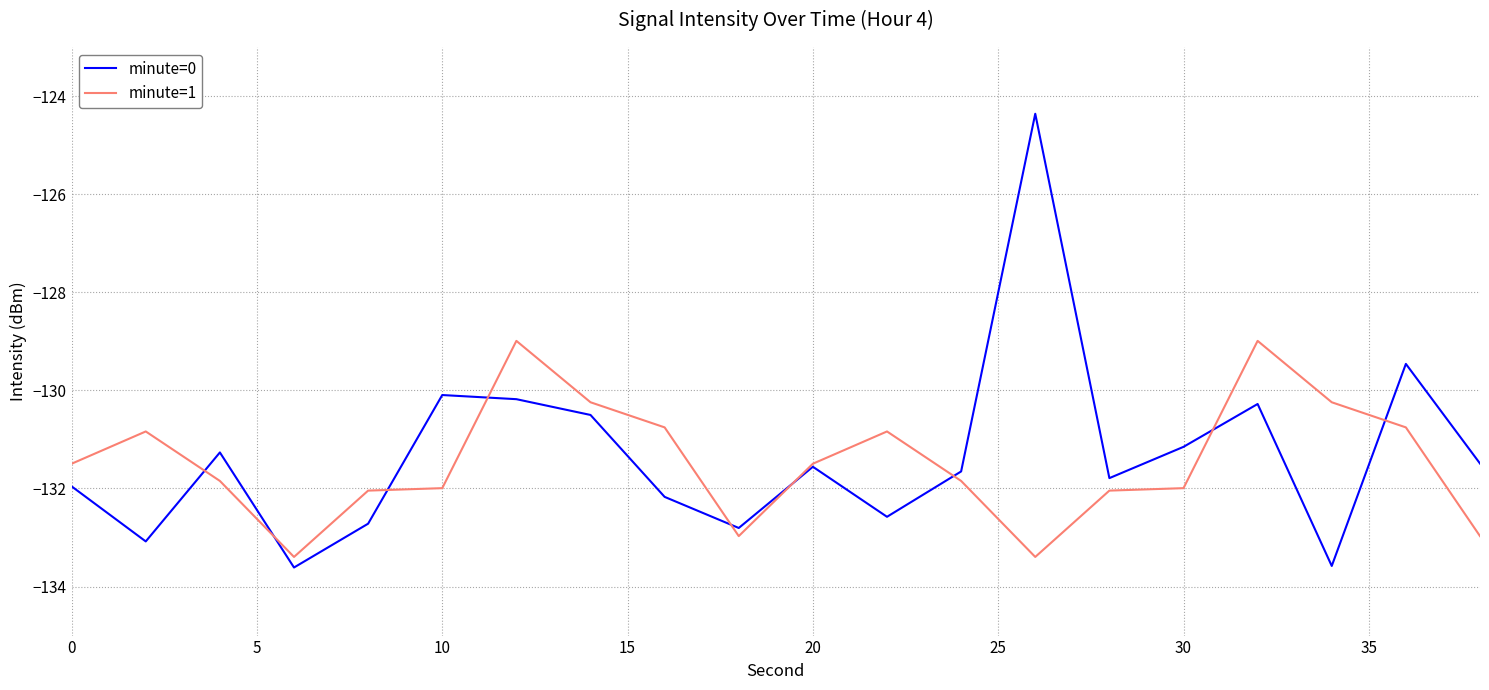

What is the smallest value displayed?

-133.6